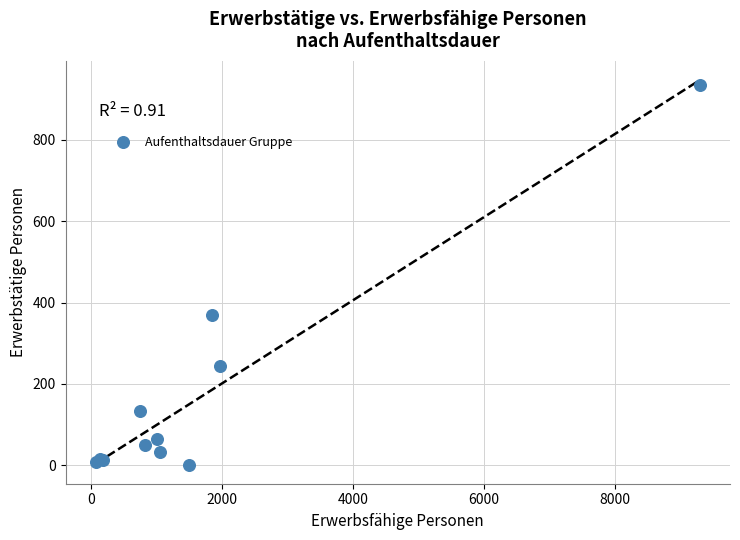

What Y value in the scatter plot is closest to 468?

370